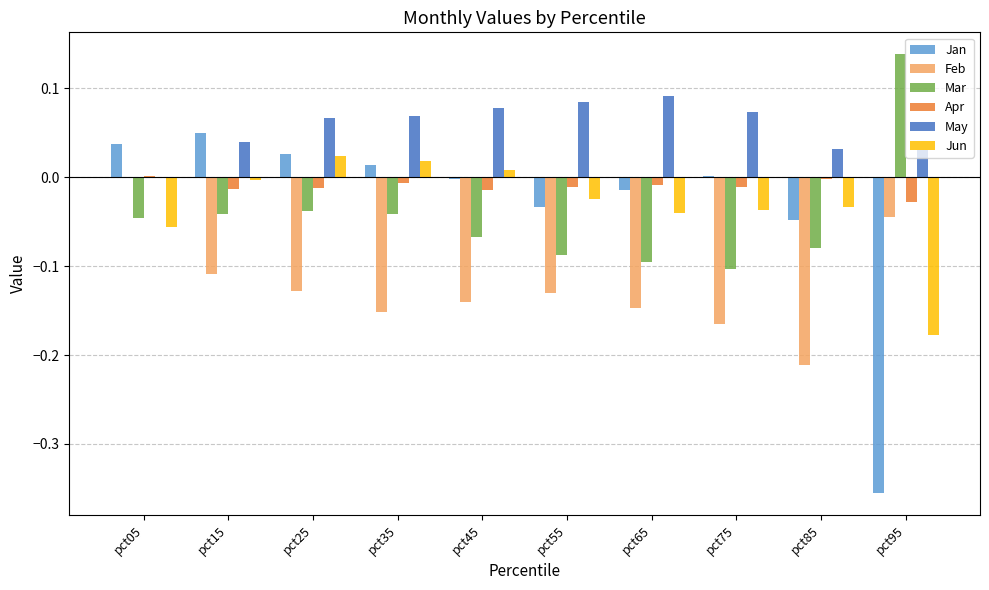

Which label corresponds to the largest value in the chart?

pct95